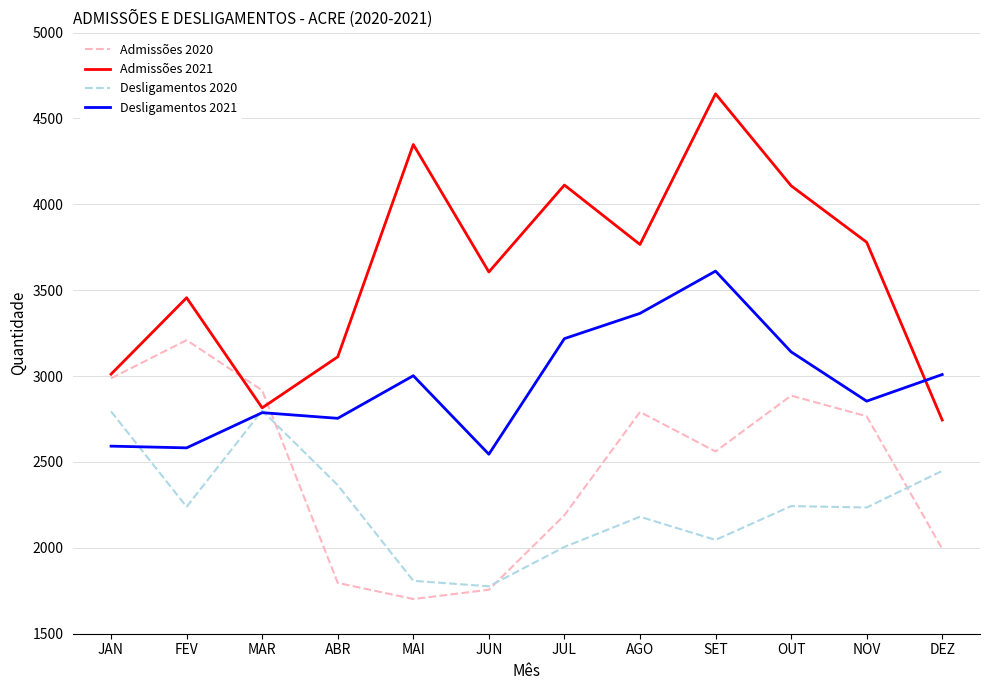

The Desligamentos 2021 series shows 3365 at AGO. True or false?

True